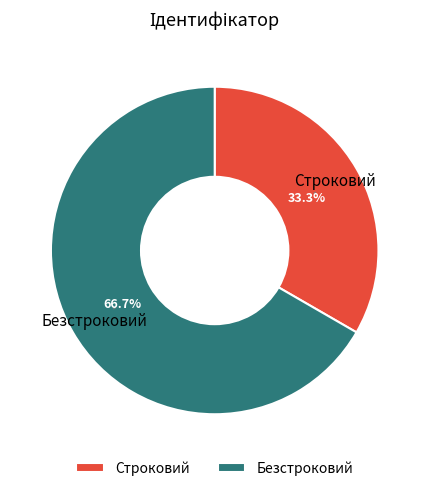

Count the number of slices in the pie.

2